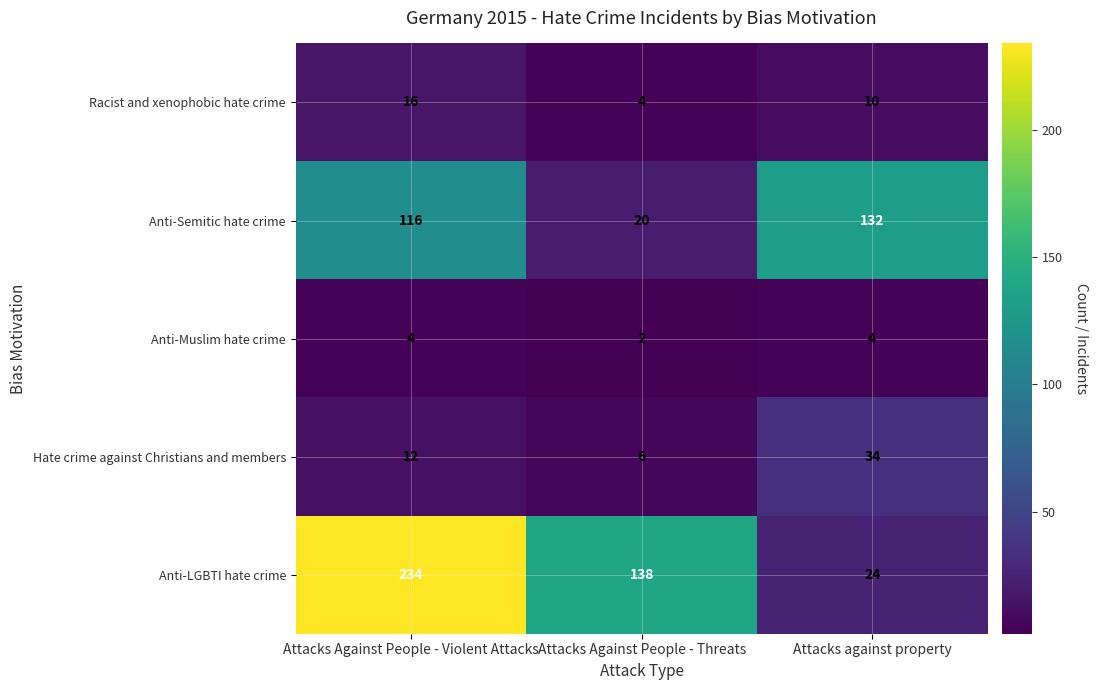

The value of Hate crime against Christians and members at Attacks Against People - Threats is 6. True or false?

True